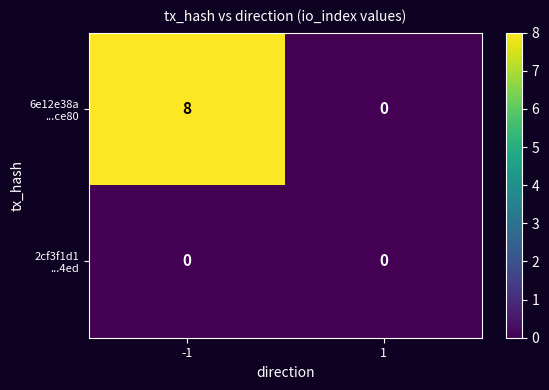

What is the spread (max minus min) of values at -1?

8